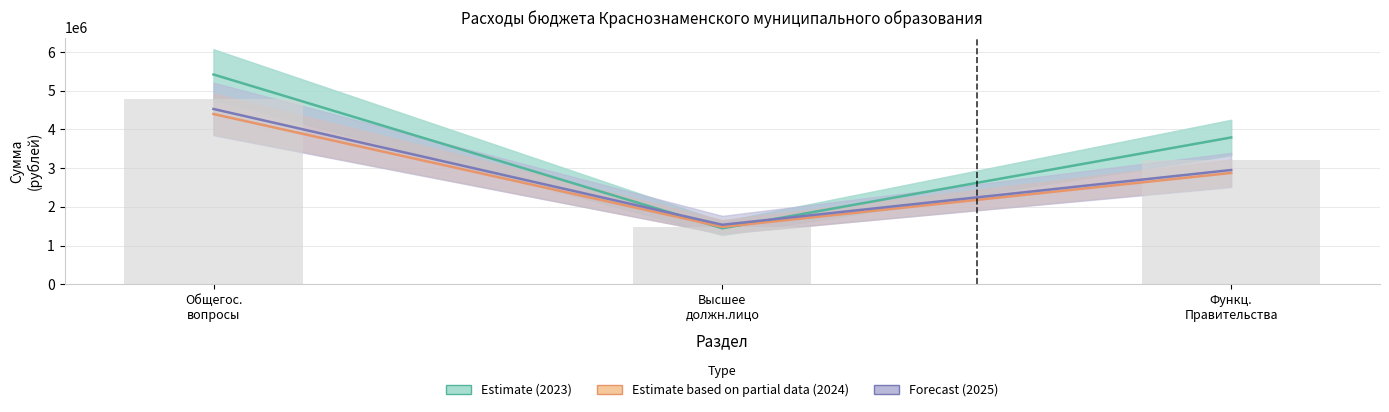

What position from the left is Общегос.
вопросы?

1